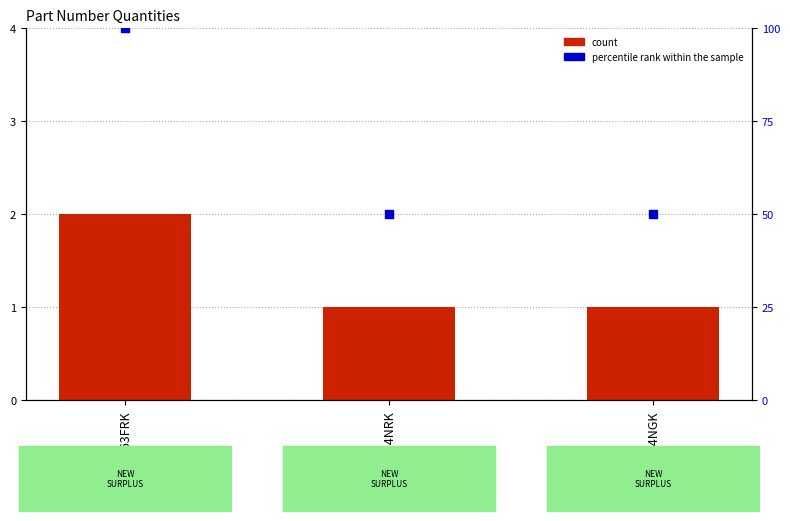

At how many categories does at least one series exceed 89?

1